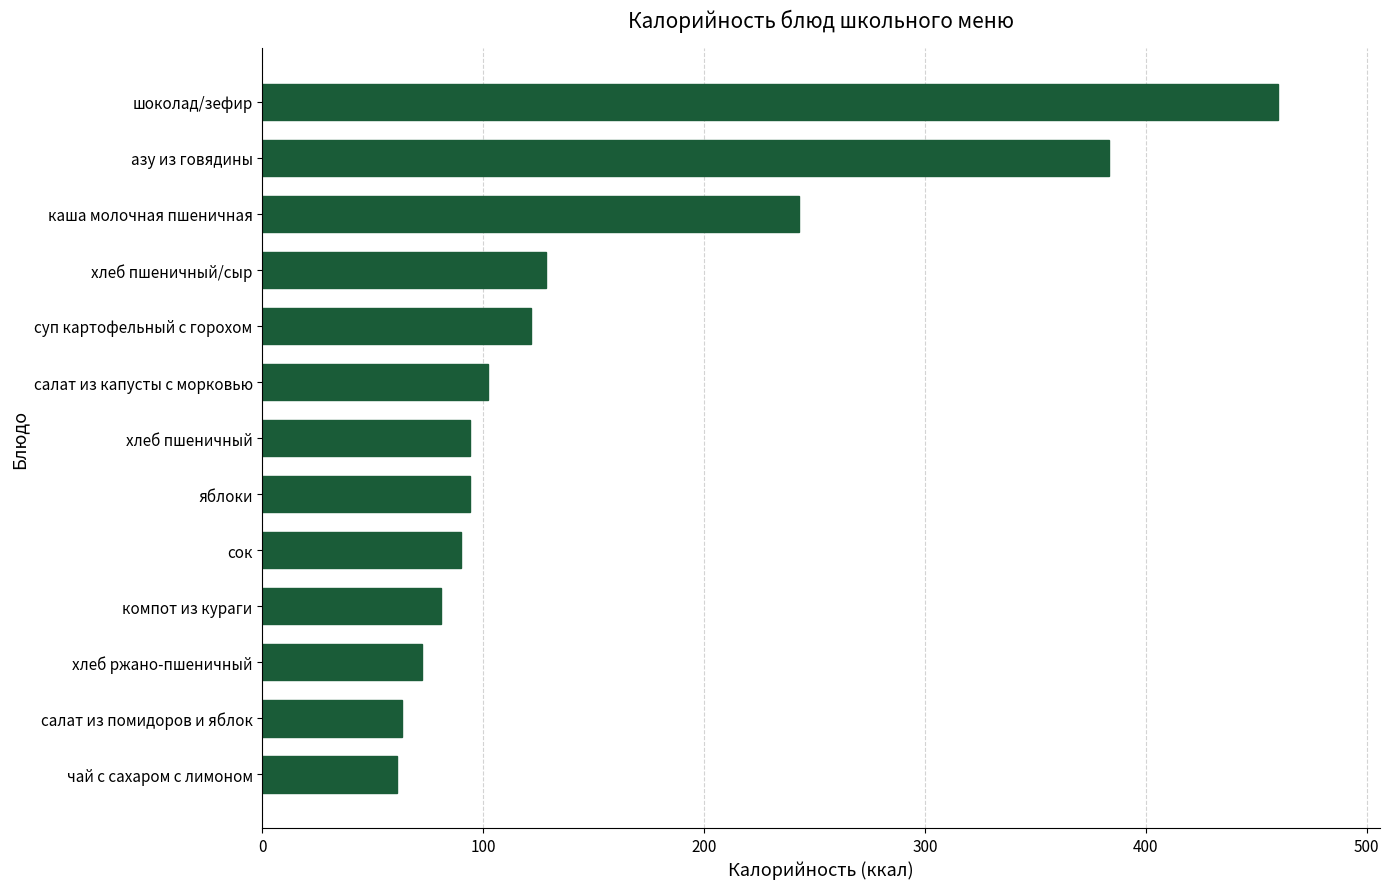

How many values are below 94?

5